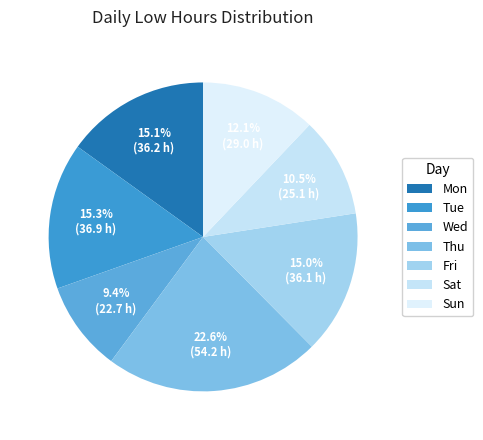

To the nearest percent, what is the average slice percentage?

14%